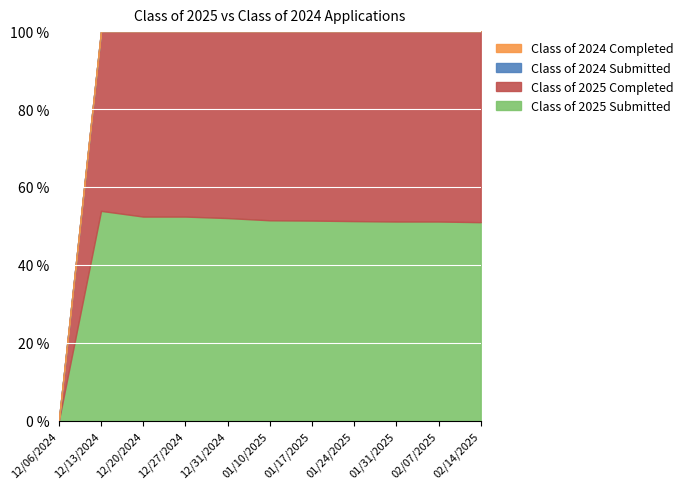

Between 12/27/2024 and 02/07/2025, which series saw the biggest shift?

Class of 2025 Submitted